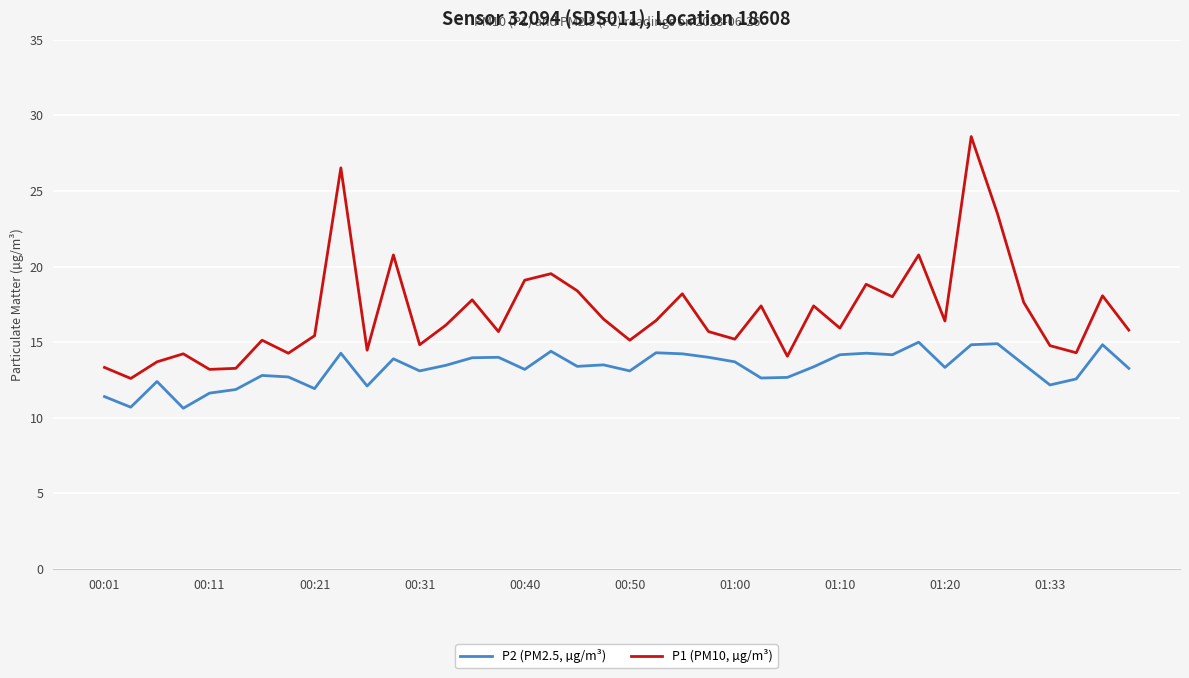

Which series has the largest total across all categories?

P1 (PM10, µg/m³)